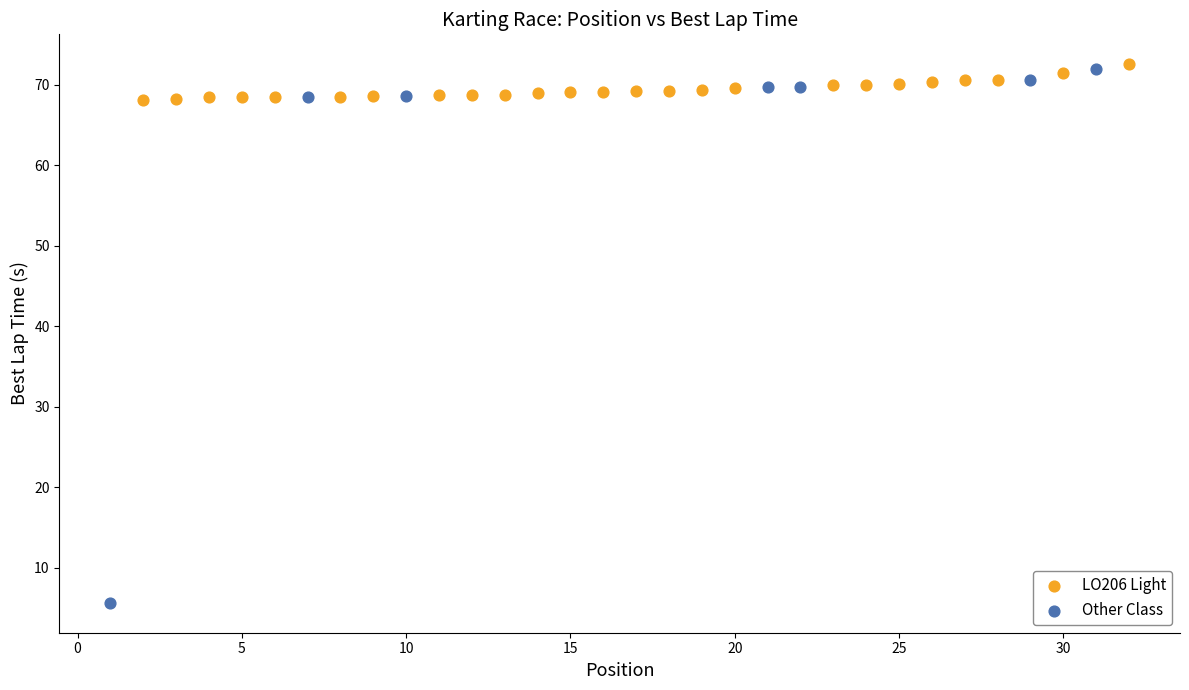

Which series reaches the minimum Y coordinate?

Other Class